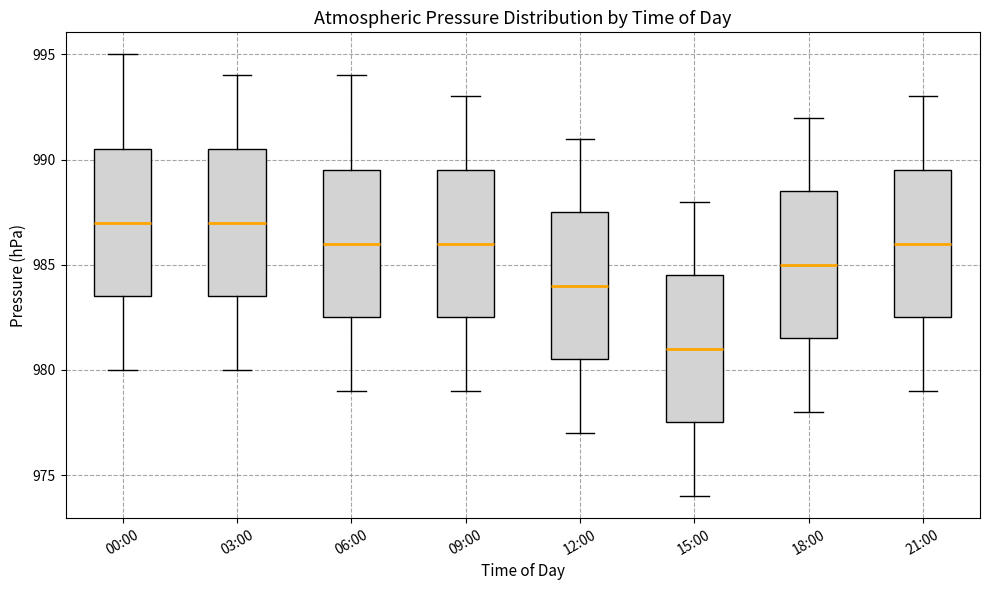

Reading left to right, read every box against the y-axis: the position of its median line, the range the box covers, and the ends of its whiskers. The values are not printed on the chart, so give them approximately, as read against the axis.

00:00: median 987.0, box 983.5 to 990.5, whiskers 980.0 to 995.0
03:00: median 987.0, box 983.5 to 990.5, whiskers 980.0 to 994.0
06:00: median 986.0, box 982.5 to 989.5, whiskers 979.0 to 994.0
09:00: median 986.0, box 982.5 to 989.5, whiskers 979.0 to 993.0
12:00: median 984.0, box 980.5 to 987.5, whiskers 977.0 to 991.0
15:00: median 981.0, box 977.5 to 984.5, whiskers 974.0 to 988.0
18:00: median 985.0, box 981.5 to 988.5, whiskers 978.0 to 992.0
21:00: median 986.0, box 982.5 to 989.5, whiskers 979.0 to 993.0